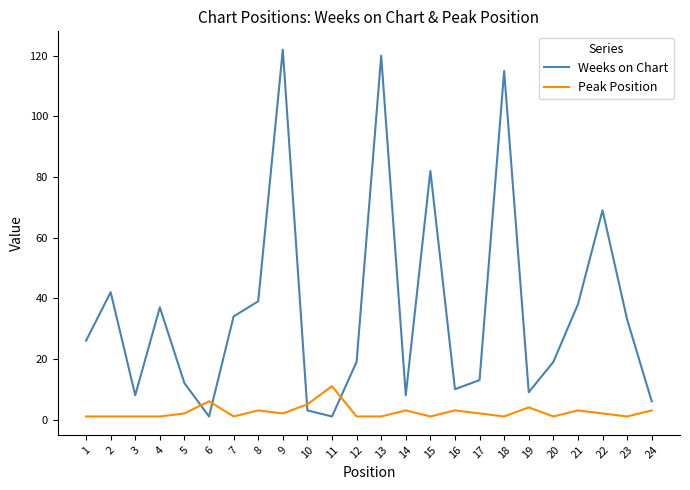

Rank the series by their average value, from lowest to highest.

Peak Position, Weeks on Chart